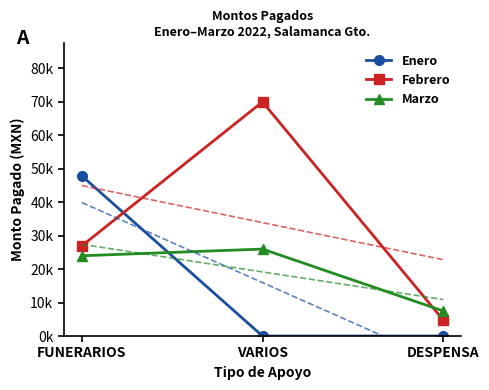

What is the sum of the Marzo values at FUNERARIOS and DESPENSA?

31500.0